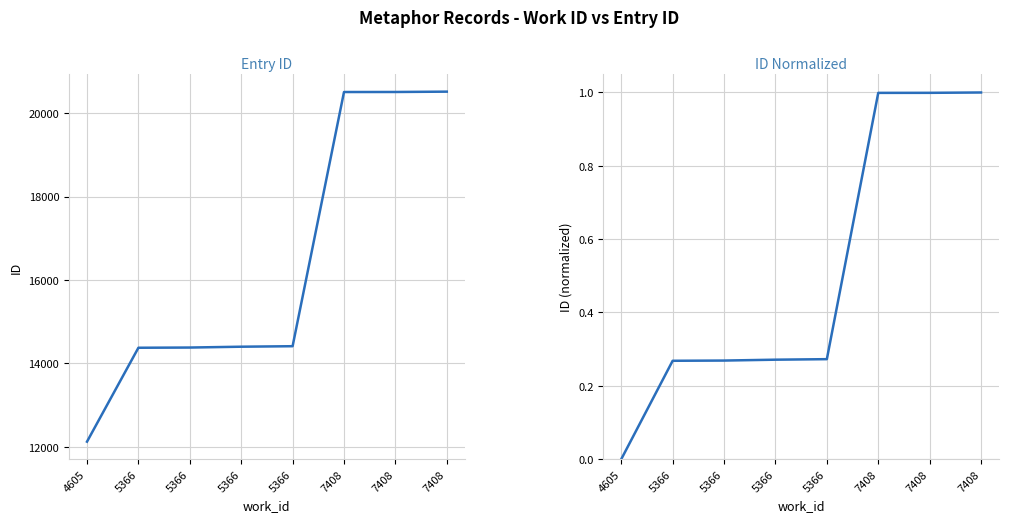

Is the value of ID (normalized) at 5366 greater than the value of Entry ID at 7408?

No